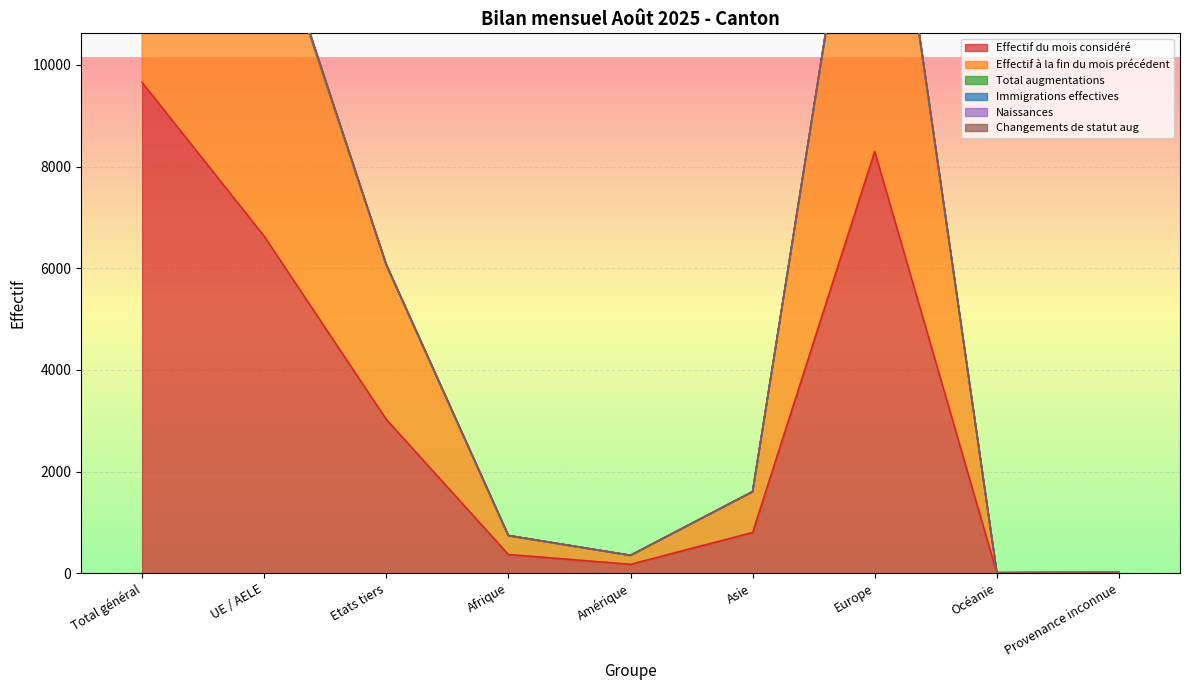

What position from the right is Afrique?

6